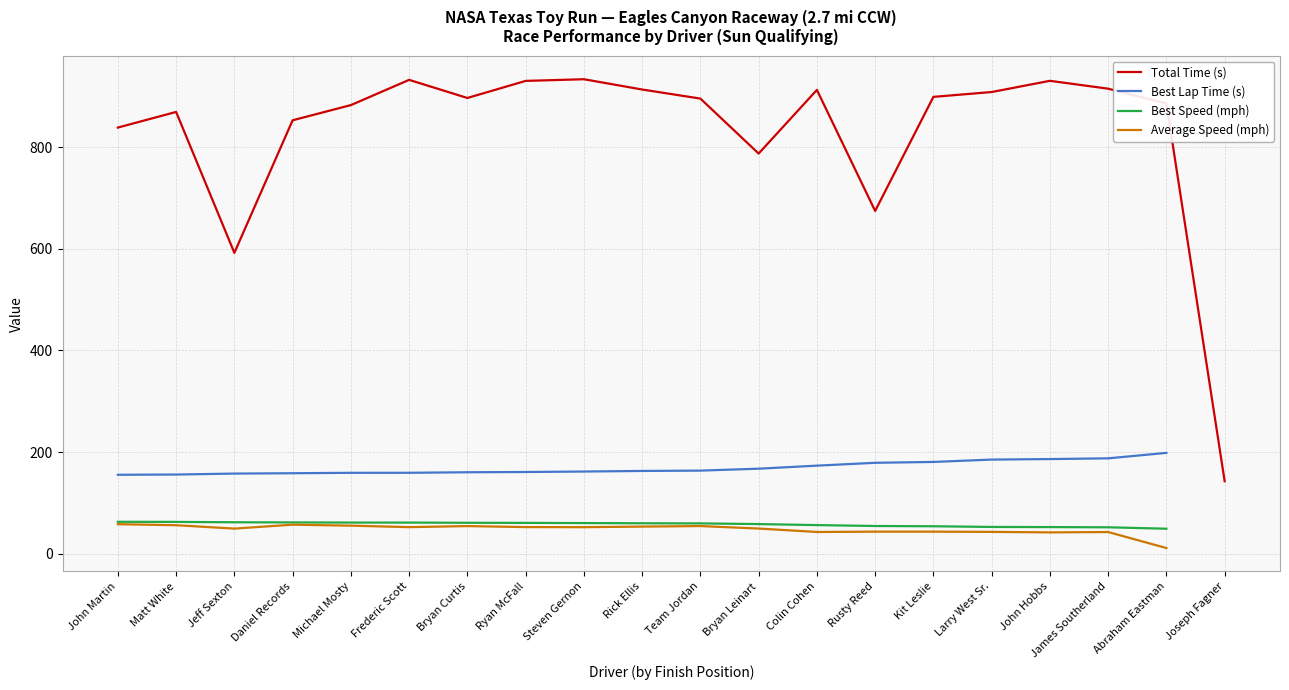

The value of Best Speed (mph) at Jeff Sexton is 94.9. True or false?

False